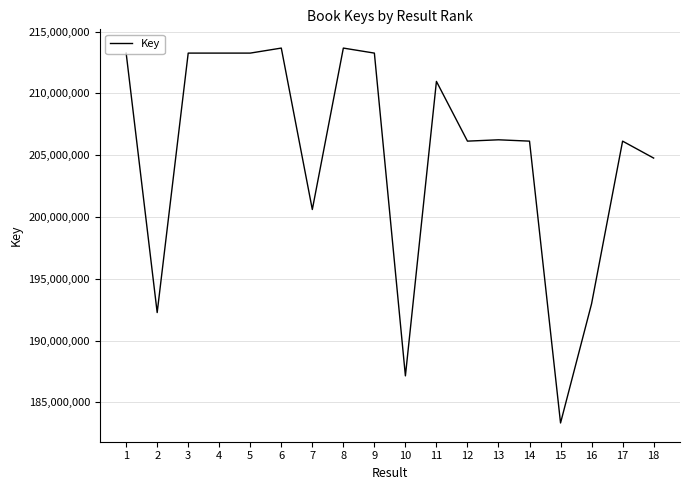

What is the average value?

205018296